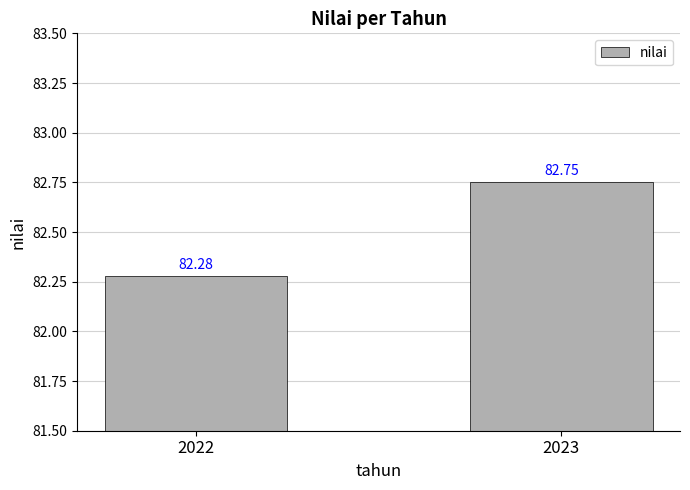

Reading left to right, what are all the values shown in this chart?

82.3	82.8